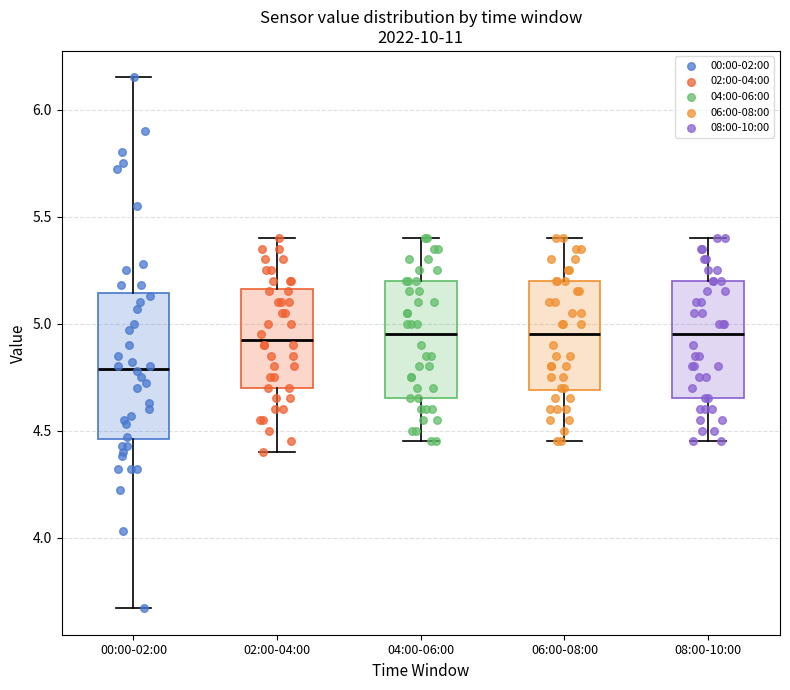

Which box's median line is the lowest?

00:00-02:00